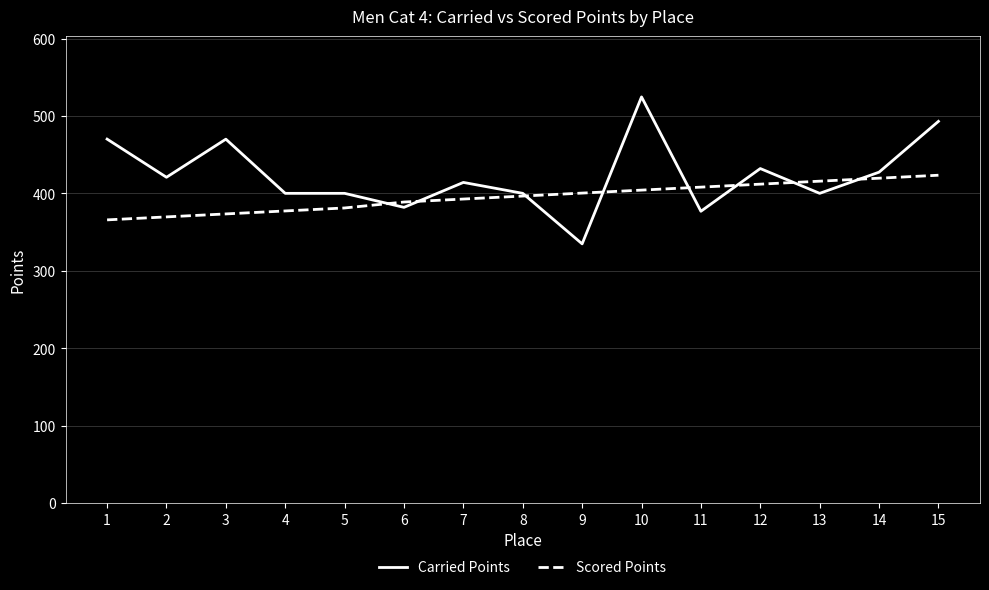

Which category has the lowest value in the Carried Points series?

9